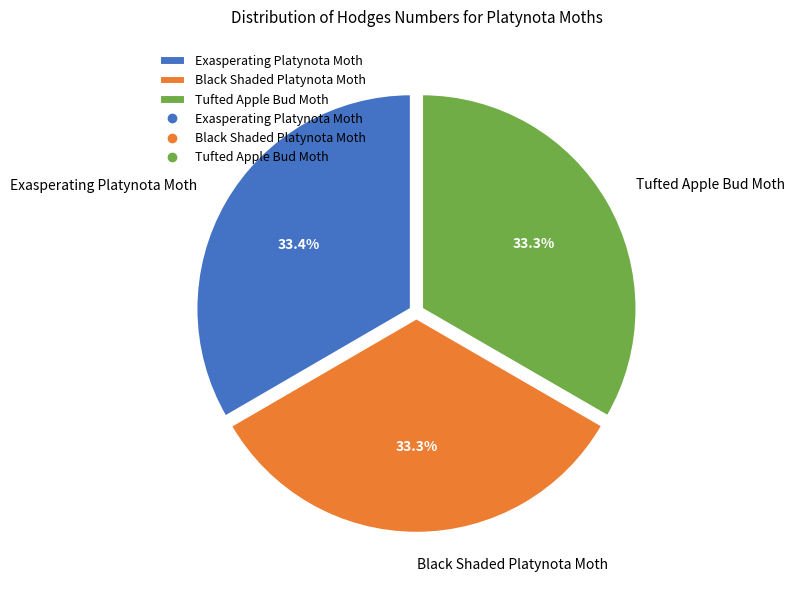

Does Tufted Apple Bud Moth account for over 50% of the chart?

No